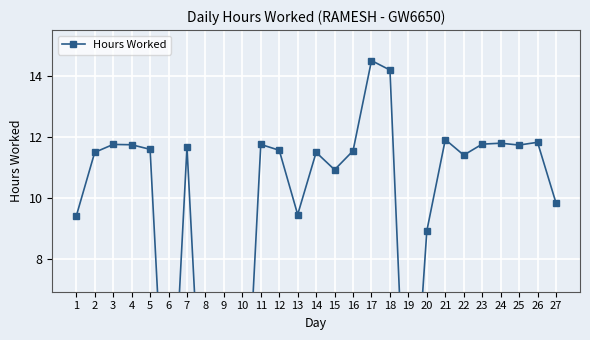

What is the sum of all values?

252.6